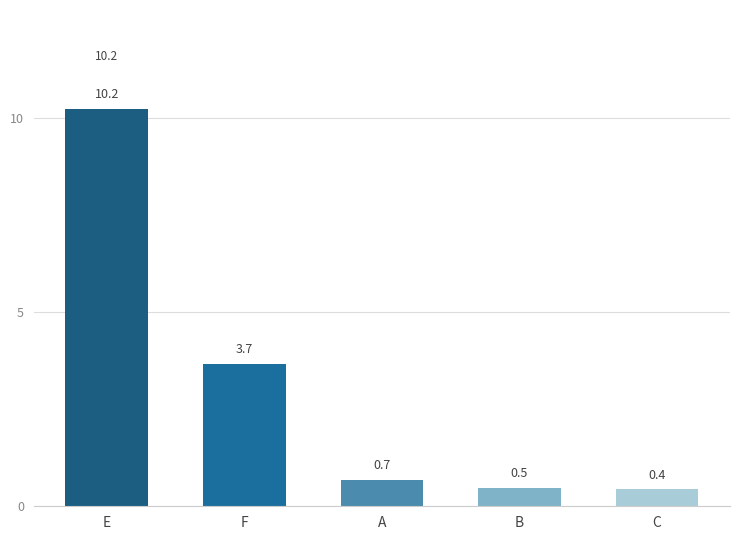

What is the label of the 4th bar from the left?

B